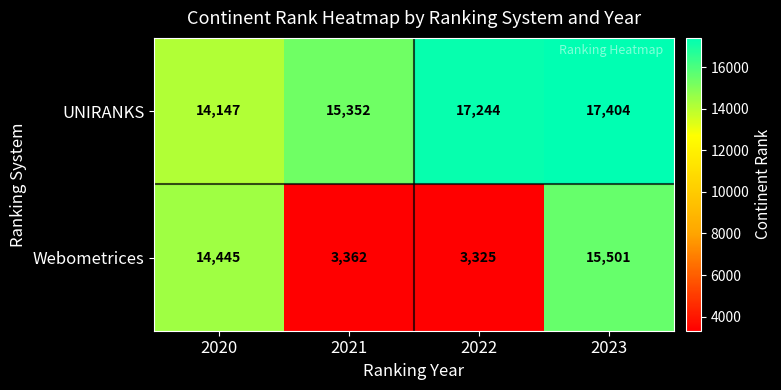

Is the value of UNIRANKS at 2023 greater than the value of Webometrices at 2023?

Yes